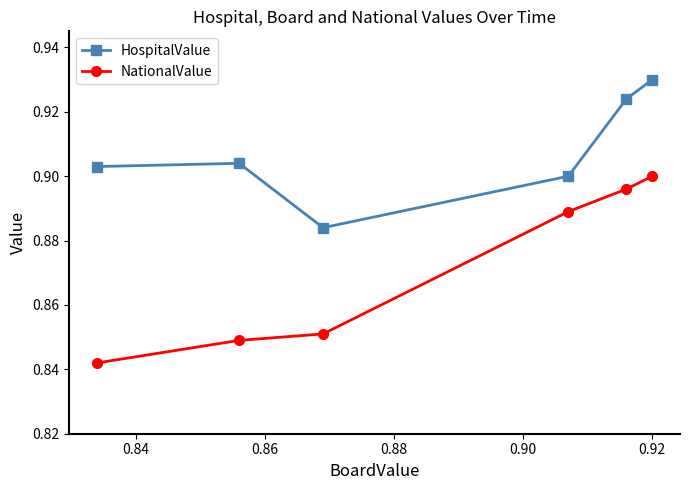

True or false: NationalValue has more than 1 interior local peaks.

False